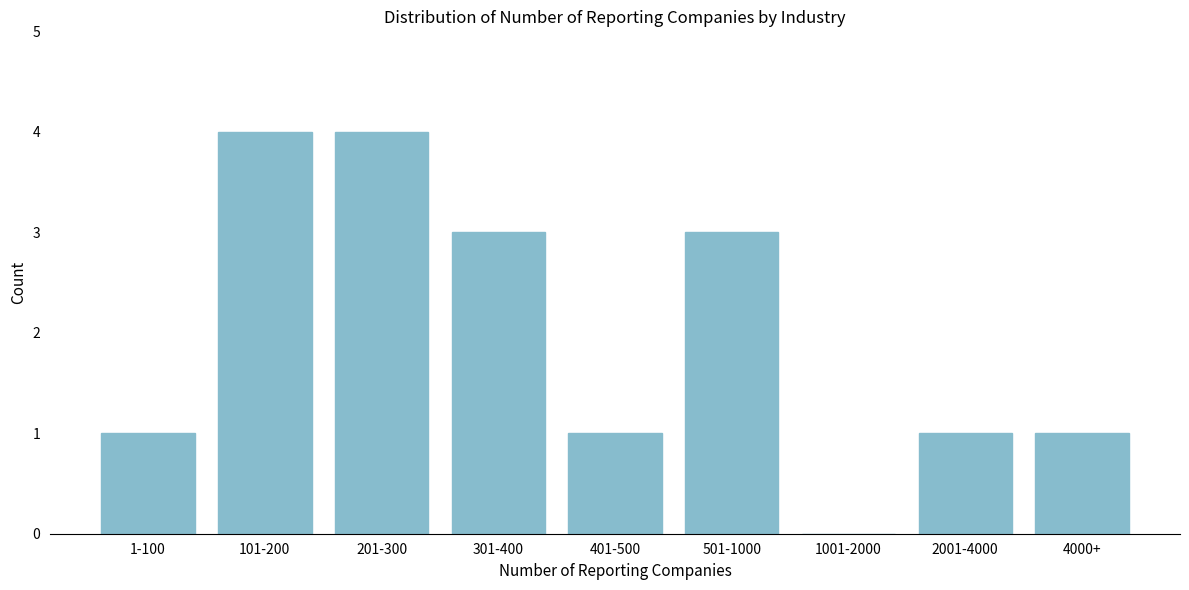

Reading right to left, transcribe all the data shown in this chart.

4000+=1	2001-4000=1	1001-2000=0	501-1000=3	401-500=1	301-400=3	201-300=4	101-200=4	1-100=1